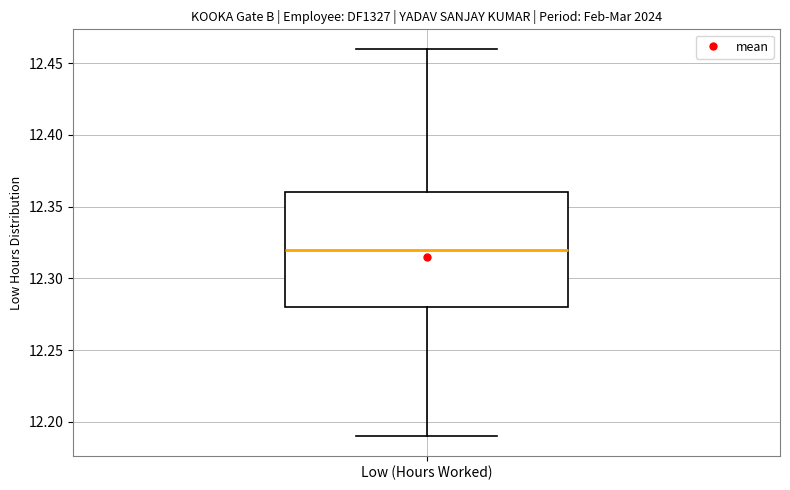

Transcribe this box plot: give where the median line is, the range the box spans, and where the two whiskers end, as read against the y-axis. The values are not printed on the chart, so give them approximately, as read against the axis.

median 12.32, box 12.28 to 12.36, whiskers 12.19 to 12.46